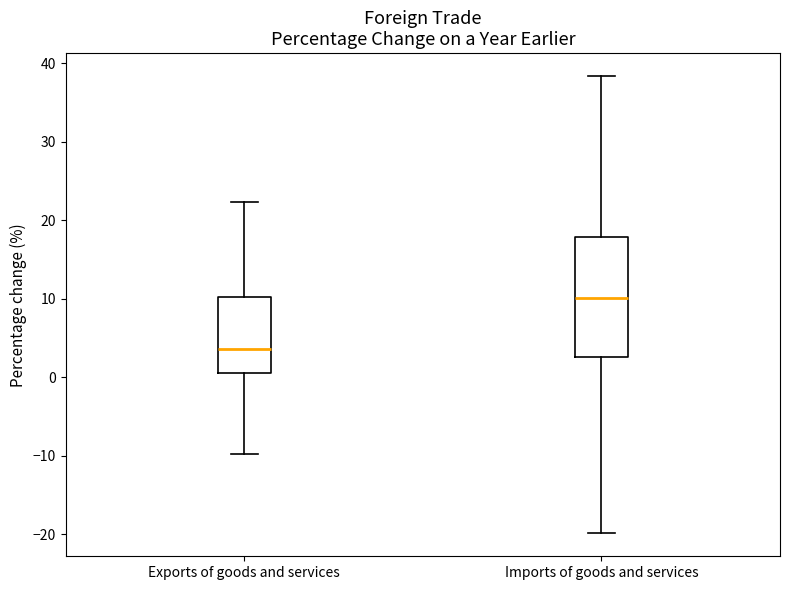

Comparing the boxes themselves (not the whiskers), which one is the tallest?

Imports of goods and services